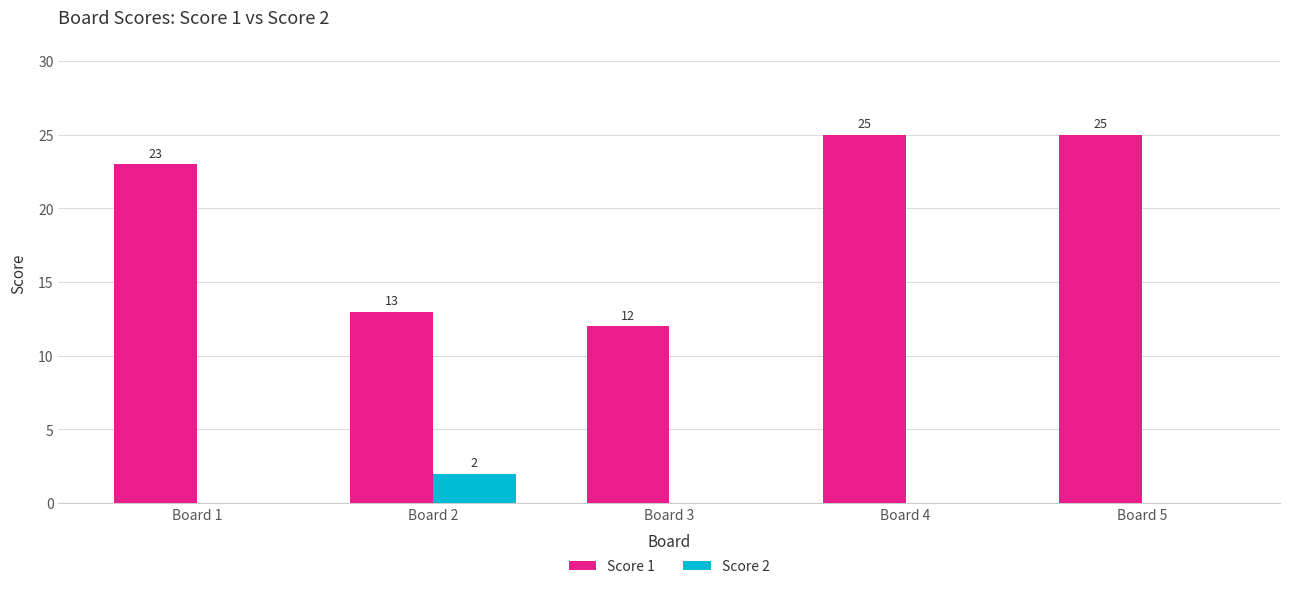

Which series has the largest total across all categories?

Score 1